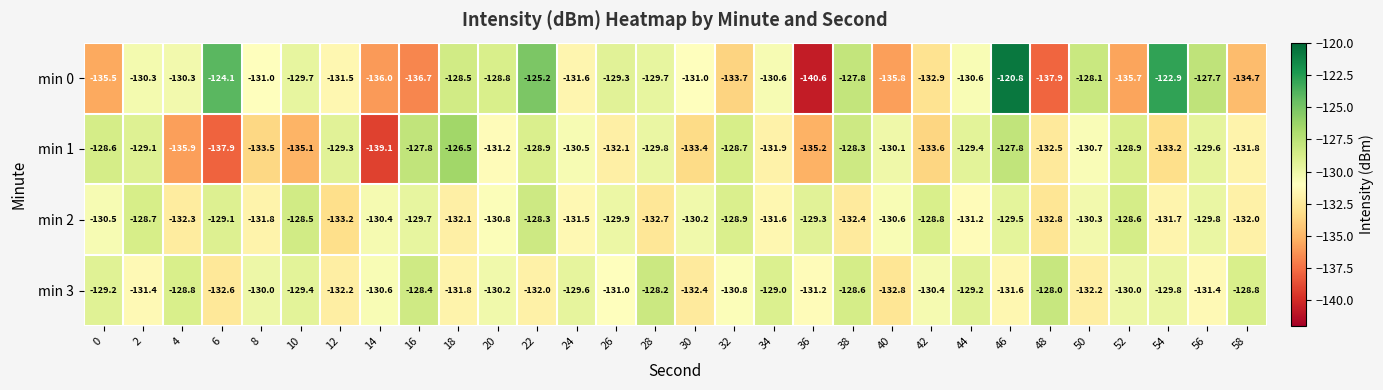

Rank the series by their average value, from highest to lowest.

min 3, min 2, min 0, min 1